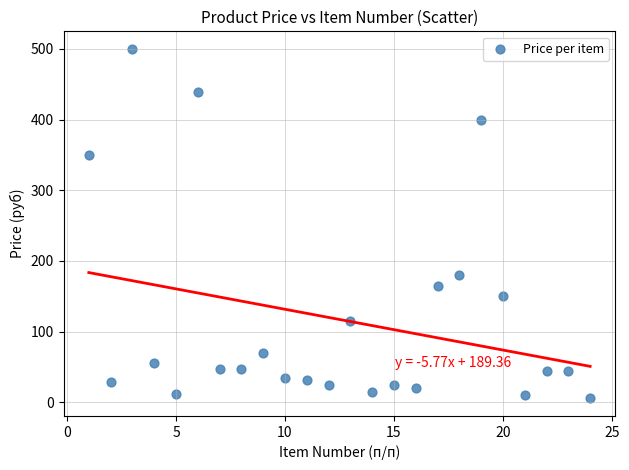

What is the range of X values (max minus min)?

23.0